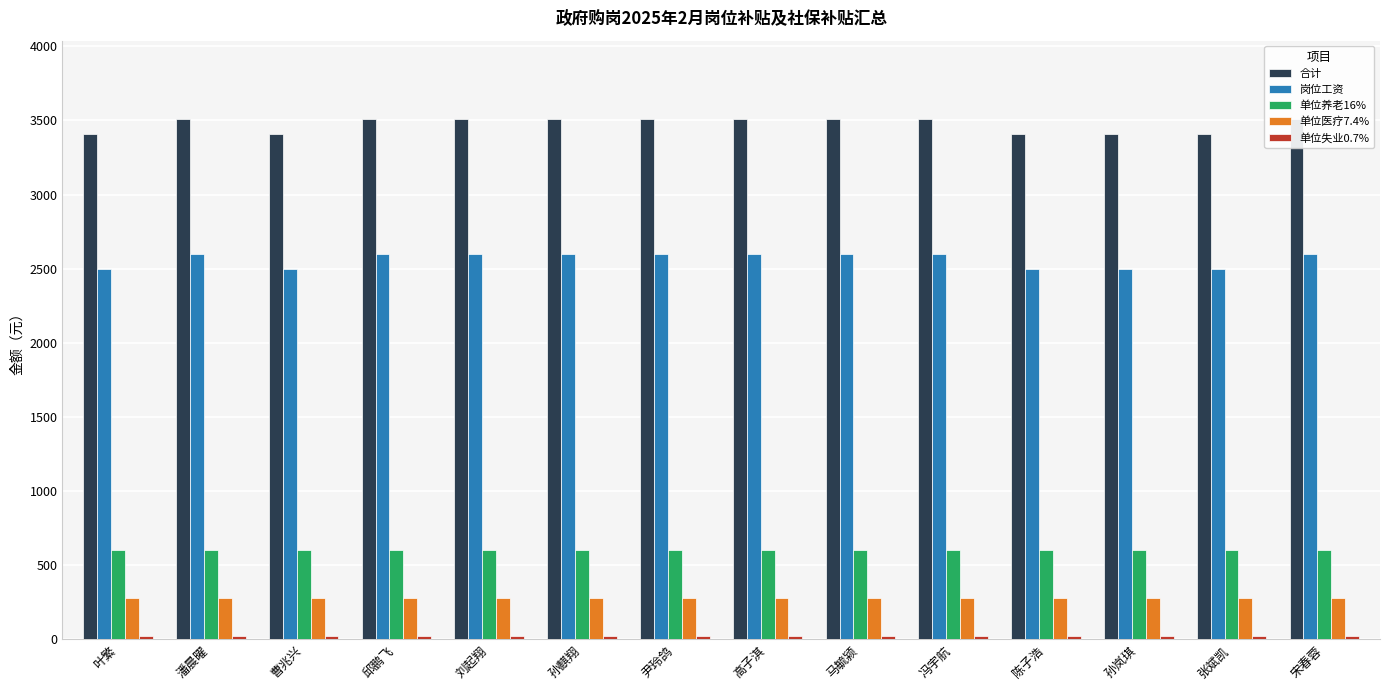

The value of 合计 at 潘晨曜 is 5513.1. True or false?

False